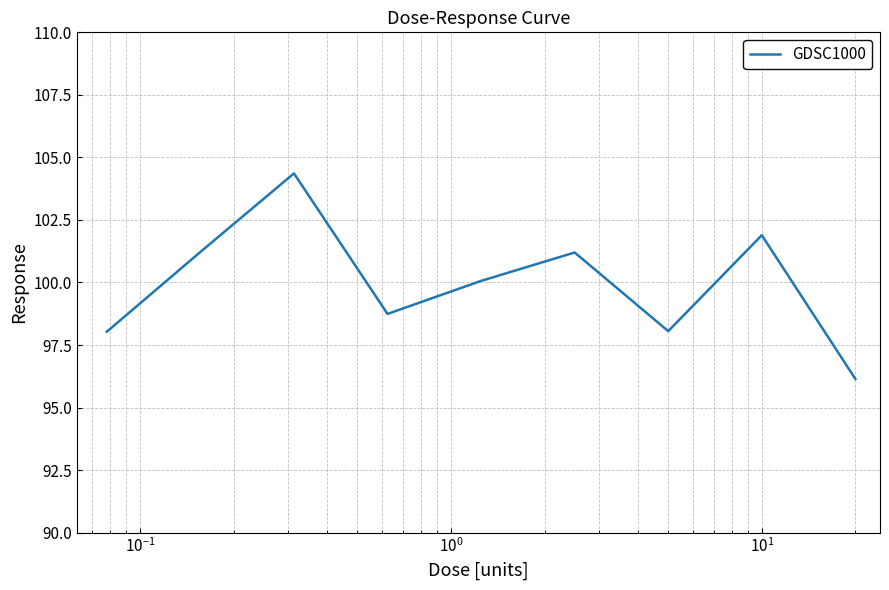

What is the maximum value shown in the chart?

104.4